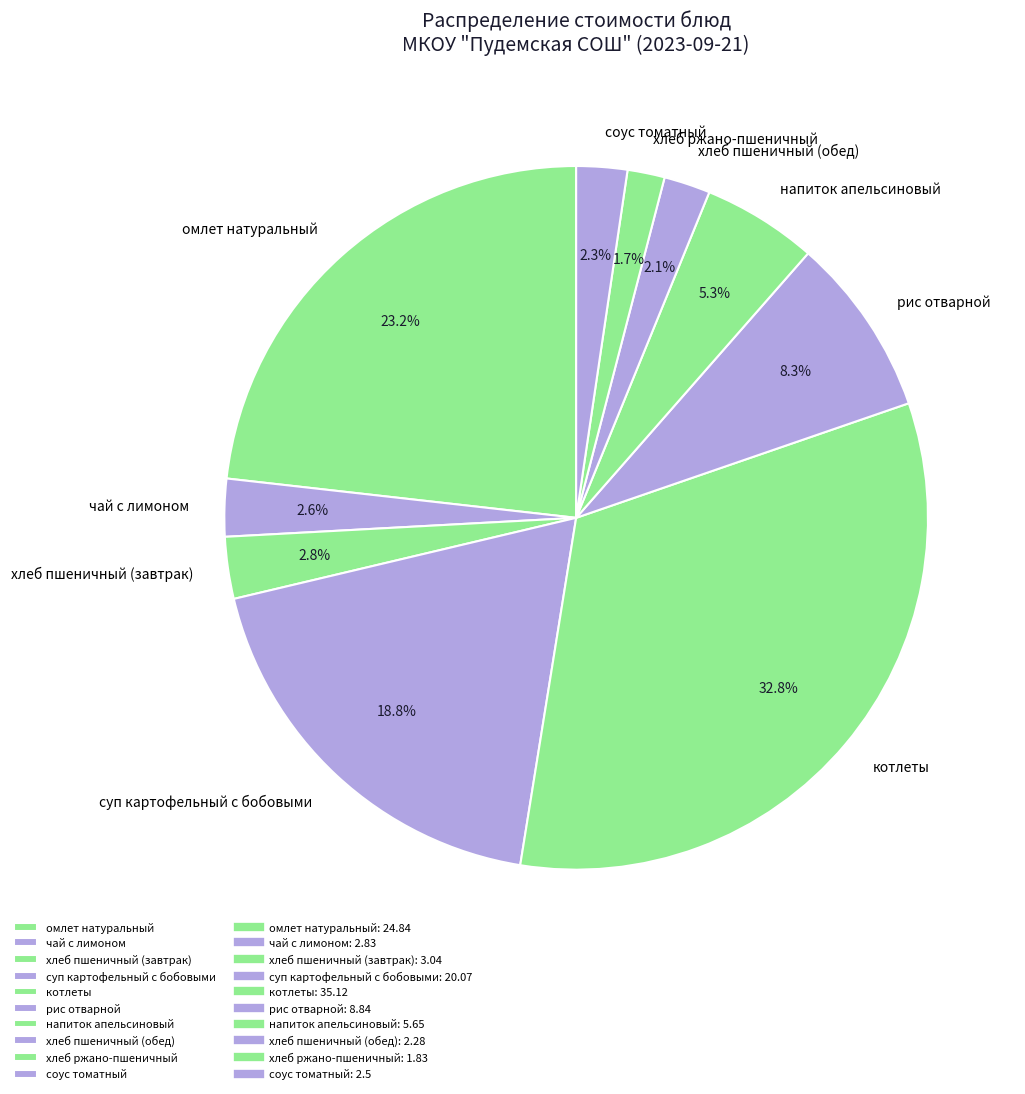

Is the sum of чай с лимоном and соус томатный greater than half?

No